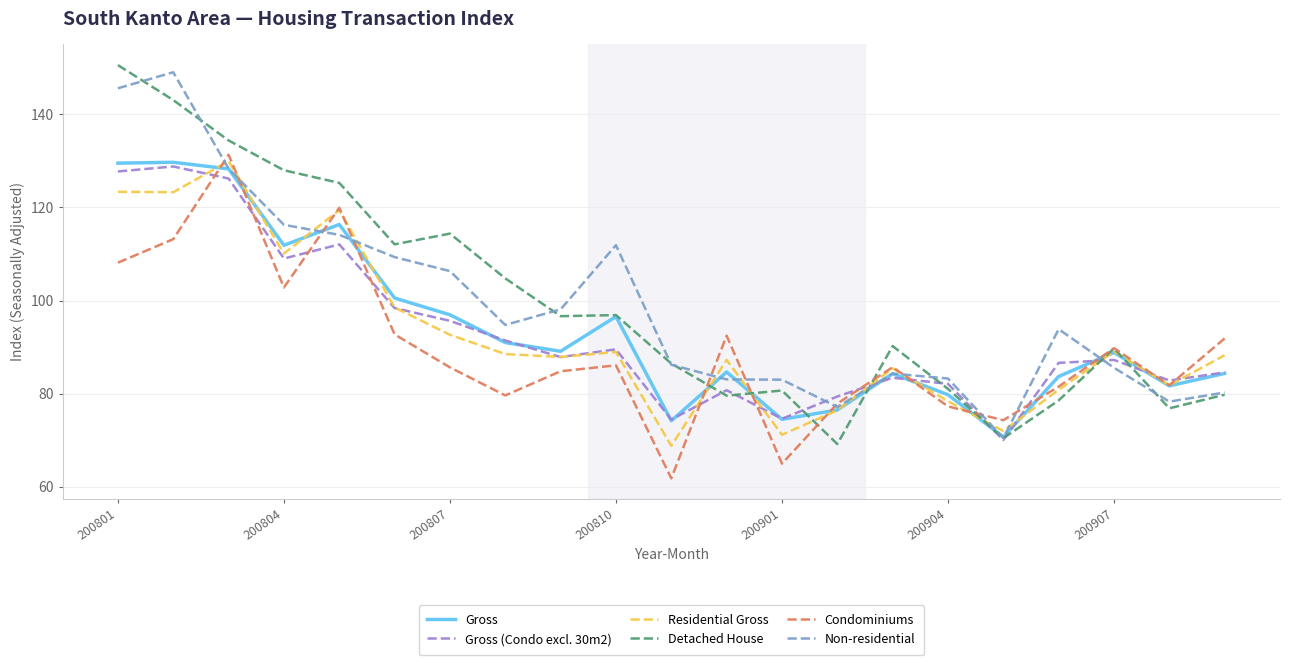

What is the lowest value of the Non-residential series?

70.5